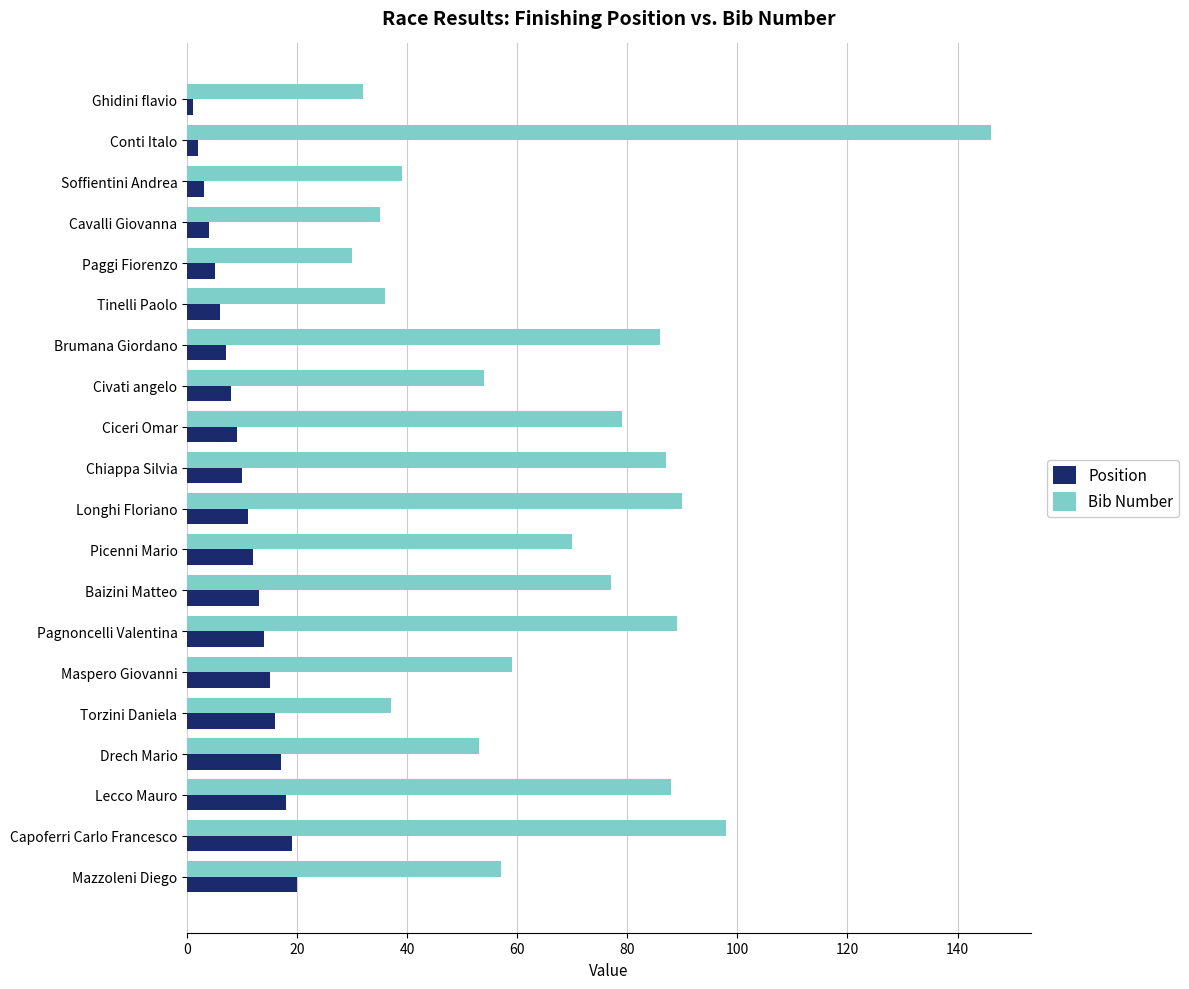

Is it true that Bib Number equals 83 at Maspero Giovanni?

False